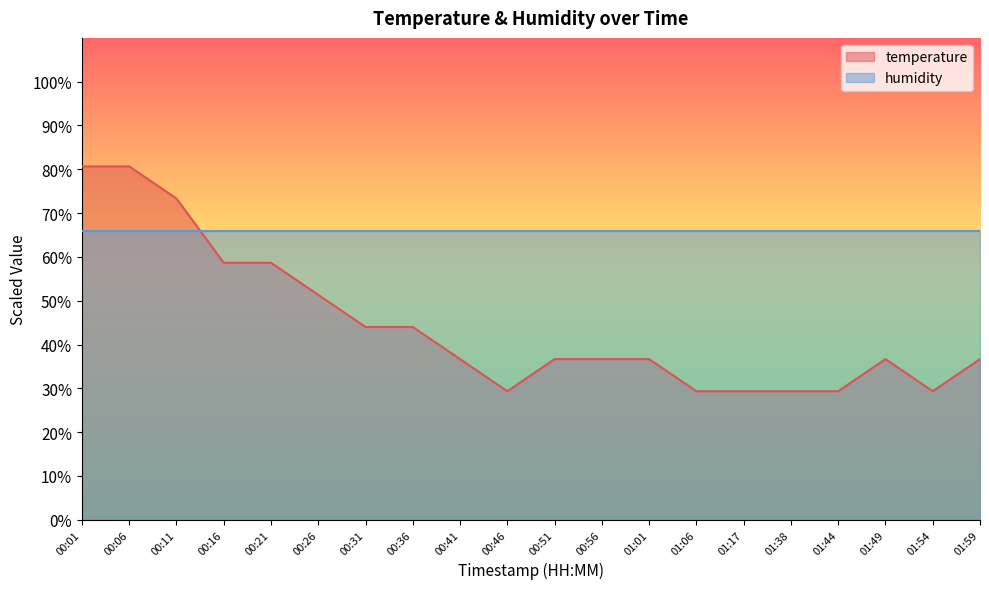

Between 00:51 and 00:36, which is larger?

00:36